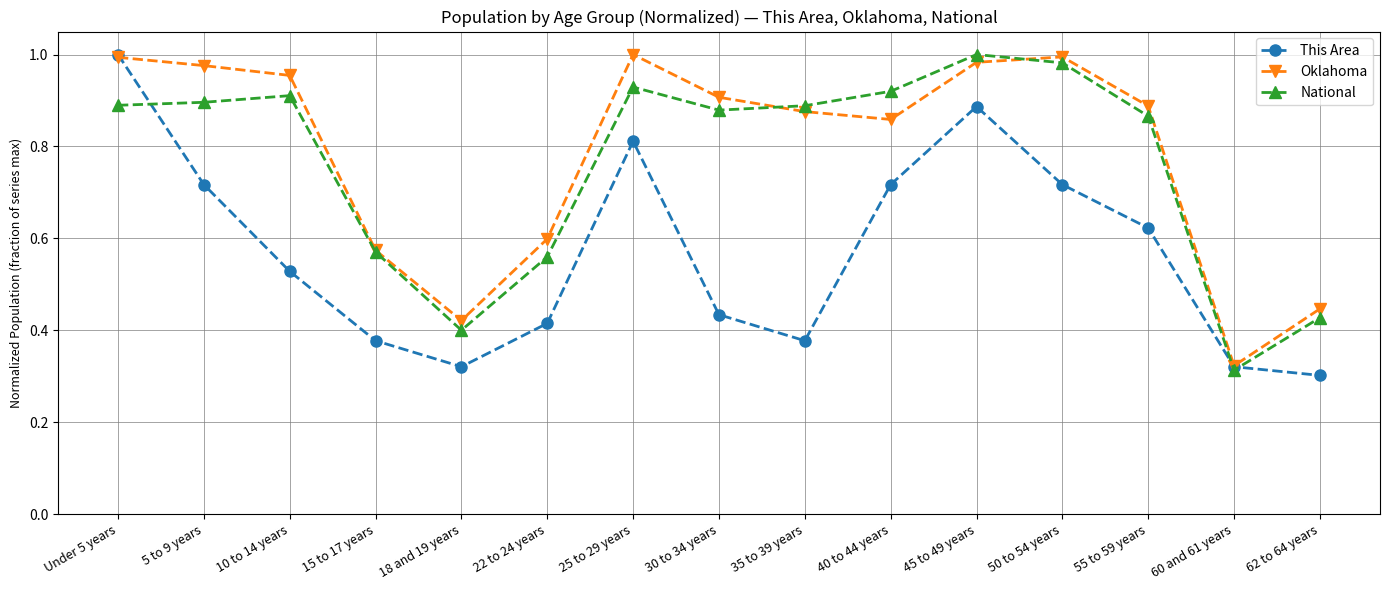

After their last crossing, which series has the higher values: This Area or National?

National